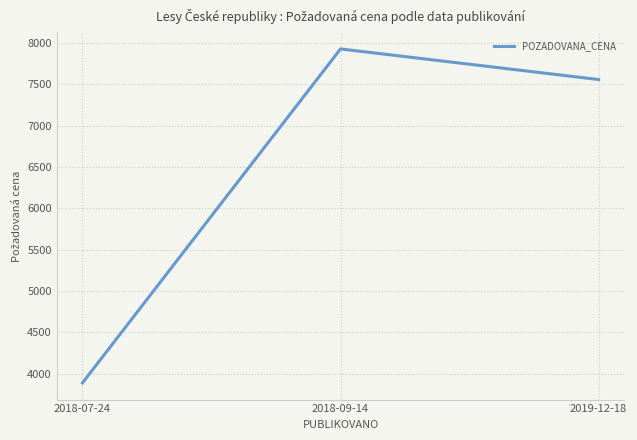

Rank the categories by value from lowest to highest.

2018-07-24, 2019-12-18, 2018-09-14